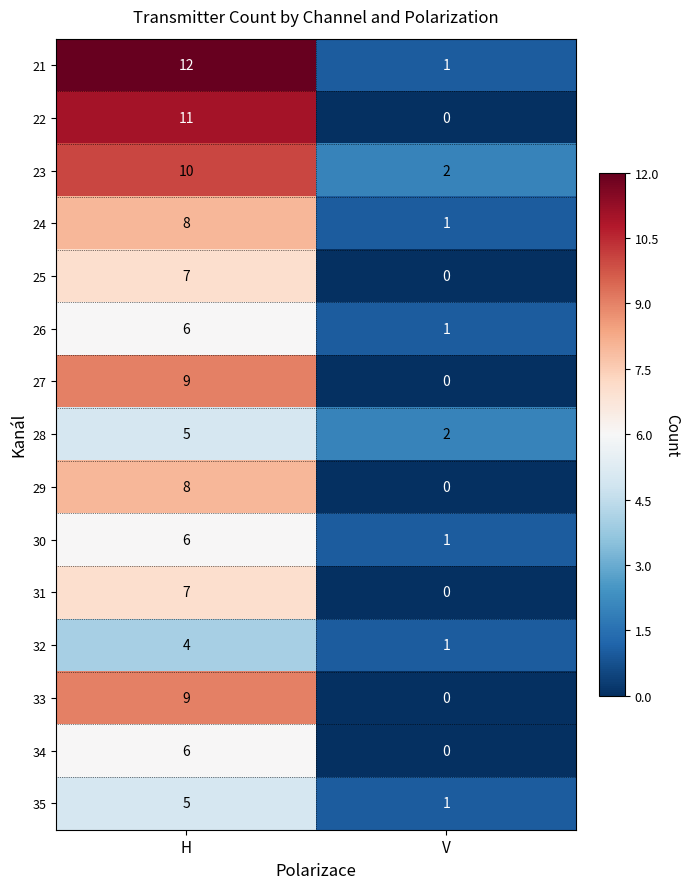

Reading left to right, list all the values displayed in this chart.

21: H=12	V=1
22: H=11	V=0
23: H=10	V=2
24: H=8	V=1
25: H=7	V=0
26: H=6	V=1
27: H=9	V=0
28: H=5	V=2
29: H=8	V=0
30: H=6	V=1
31: H=7	V=0
32: H=4	V=1
33: H=9	V=0
34: H=6	V=0
35: H=5	V=1